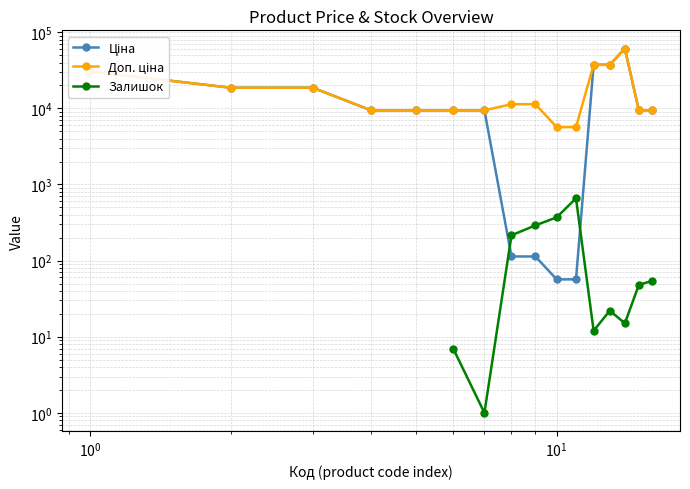

List the series in order of their peak value, highest first.

Ціна, Доп. ціна, Залишок